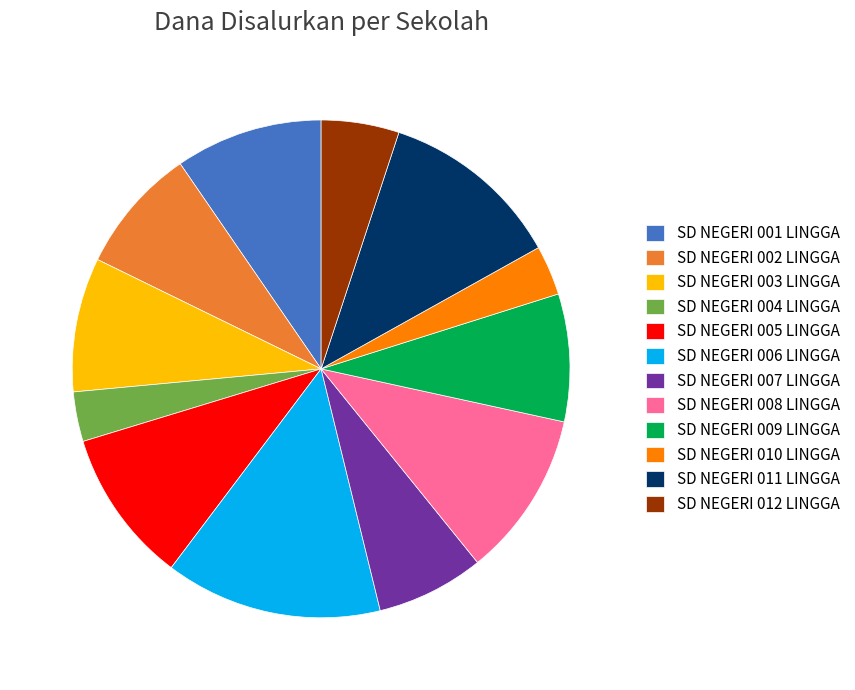

Which slice is the largest?

SD NEGERI 006 LINGGA